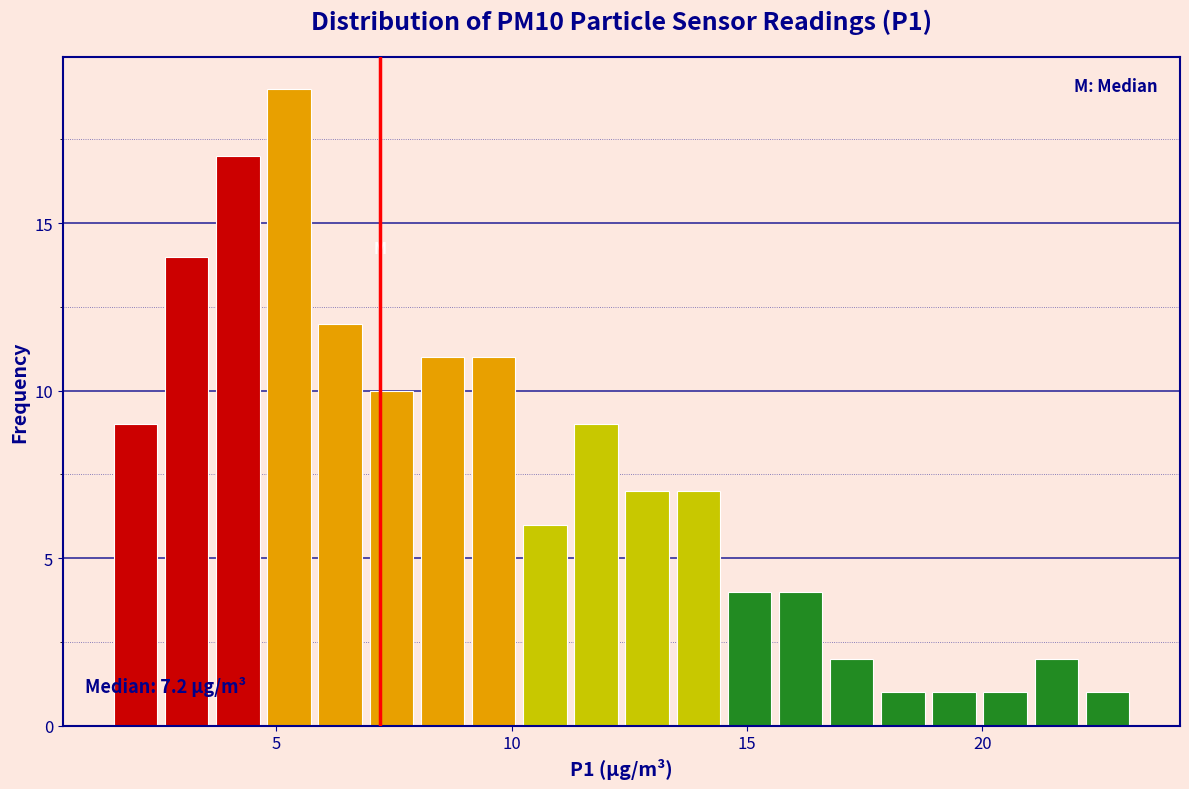

Read against the x-axis, roughly where is the centre of the tallest bar?

5.5